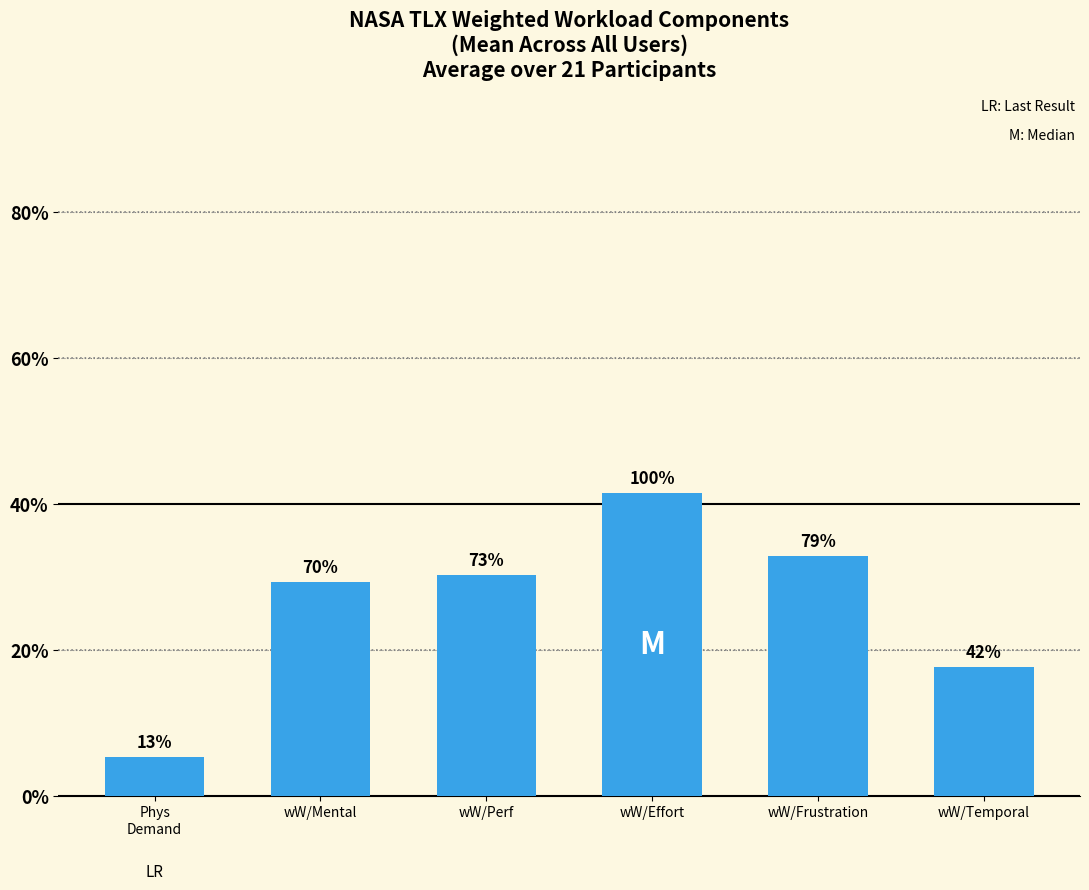

Does the chart contain any negative values?

No